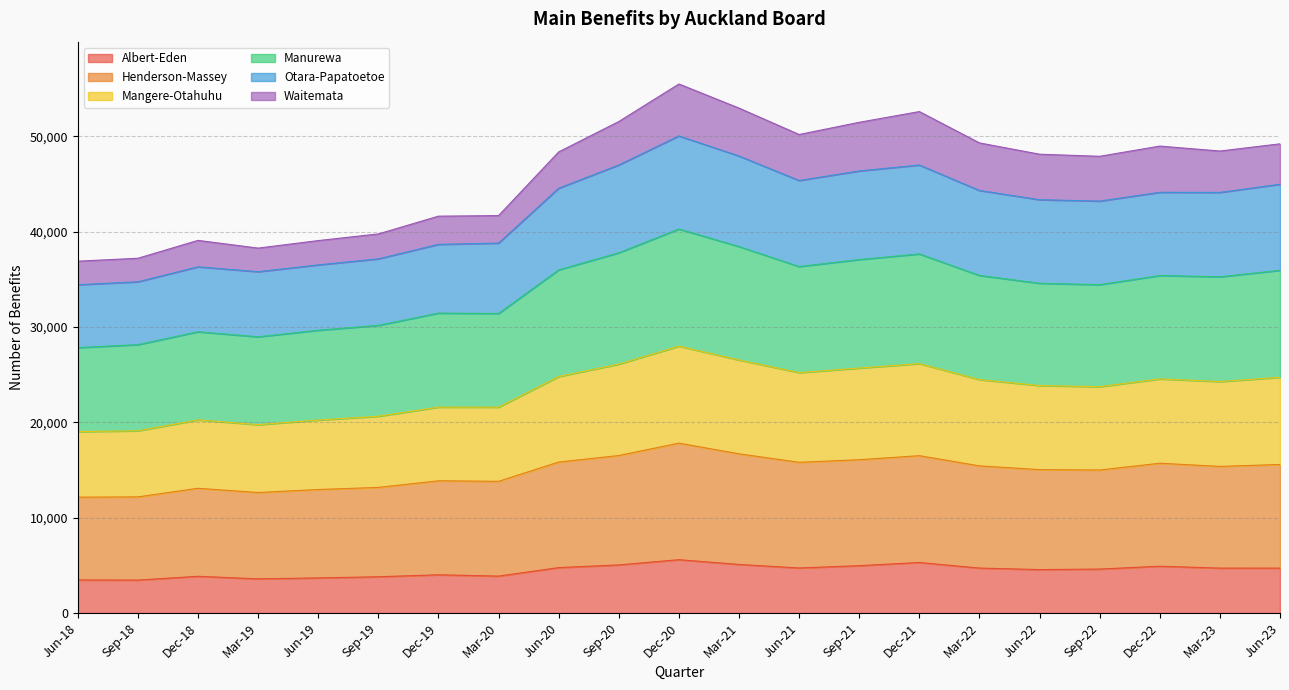

Where does the Henderson-Massey series first go above 15381?

Jun-20